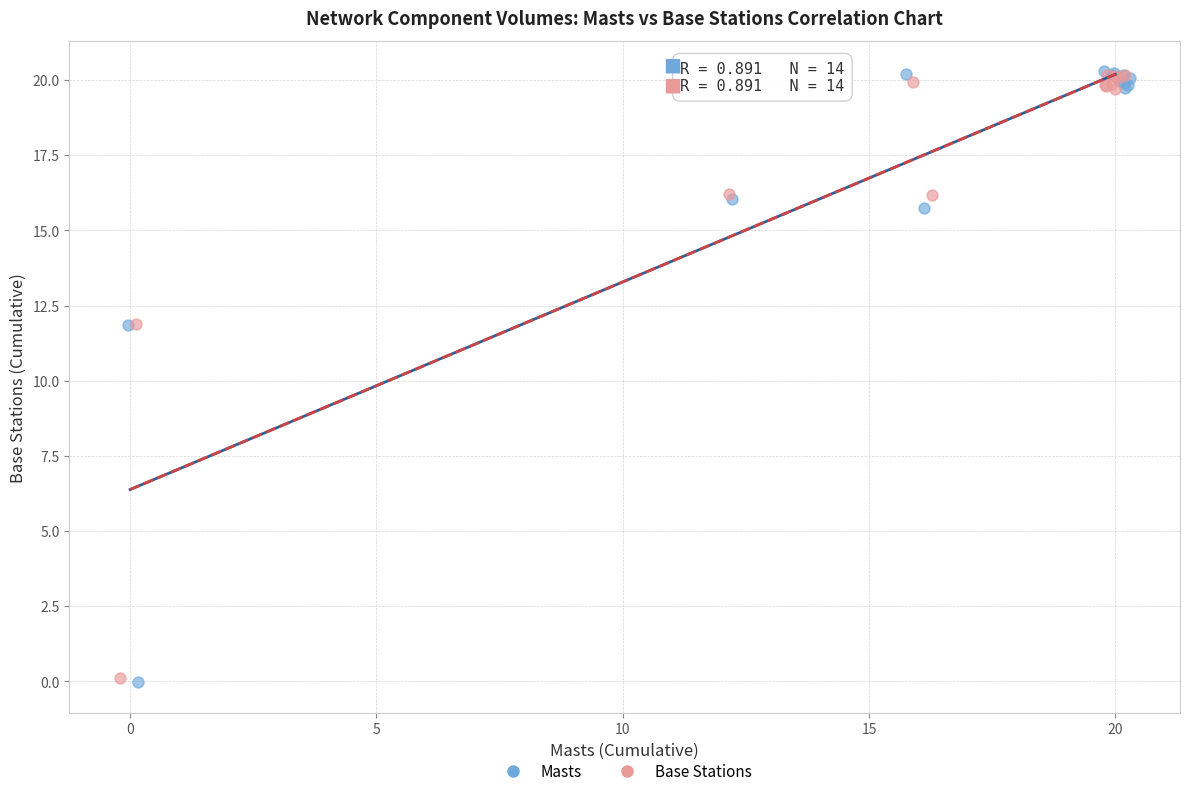

What are all the series names shown in the legend?

Masts, Base Stations